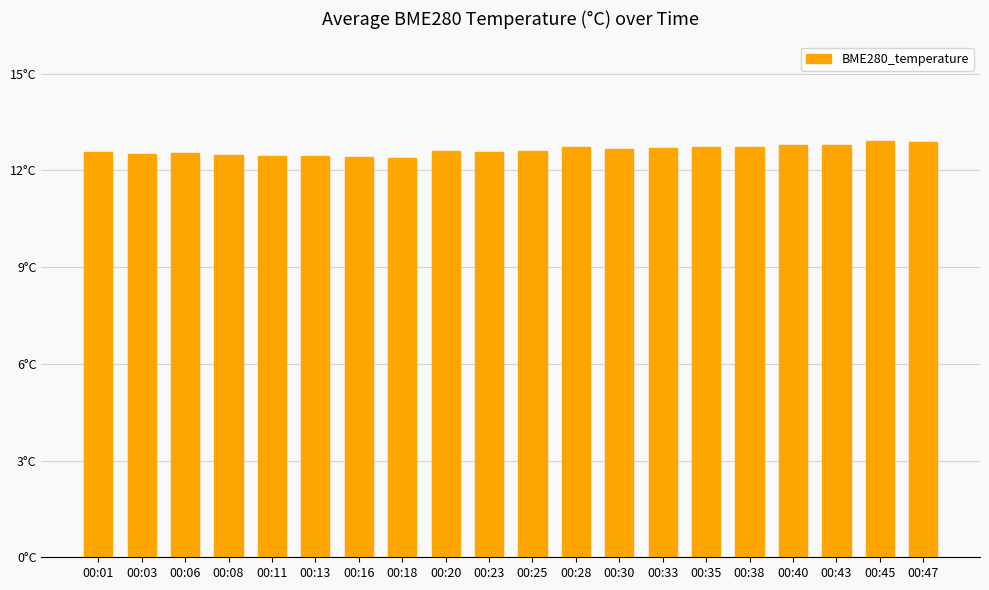

Are the bars horizontal?

No